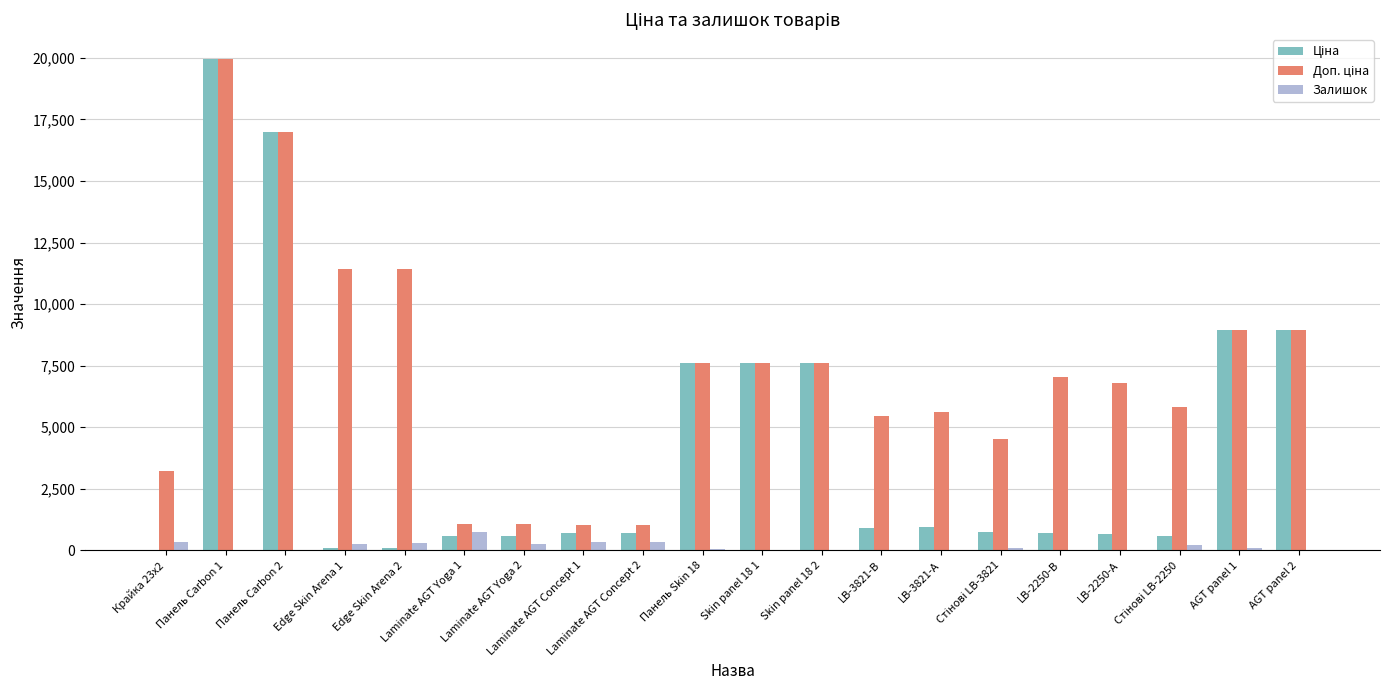

At LB-2250-А, list the series in order from largest to smallest.

Доп. ціна, Ціна, Залишок